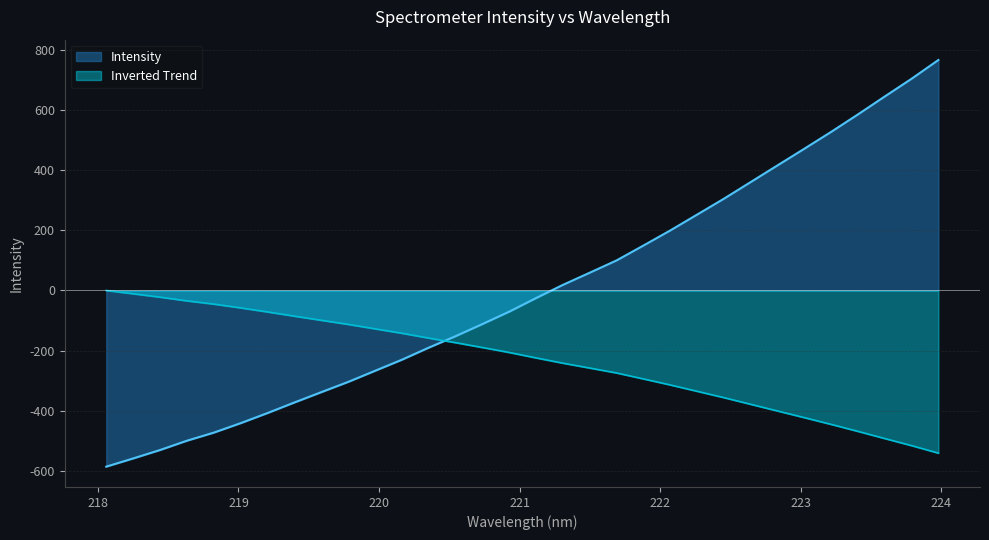

What is the difference between the maximum and minimum values?

540.2